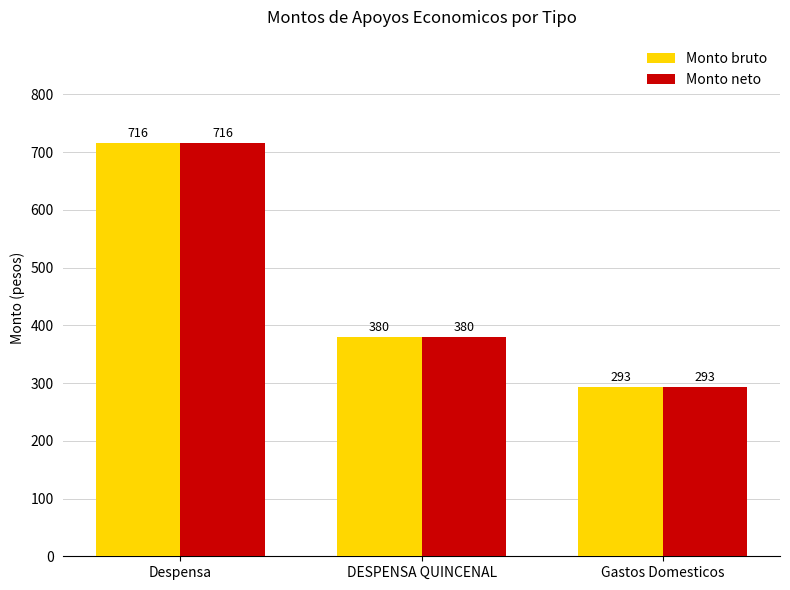

Which label corresponds to the smallest value in the chart?

Gastos Domesticos